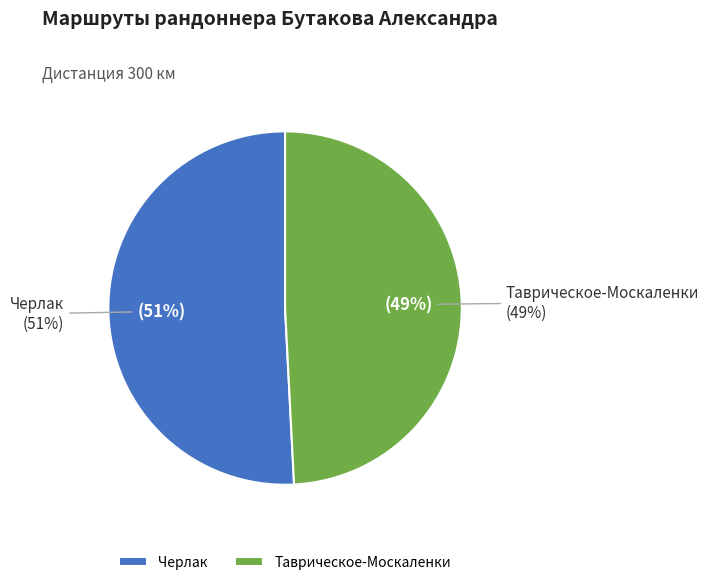

Count the number of slices in the pie.

2